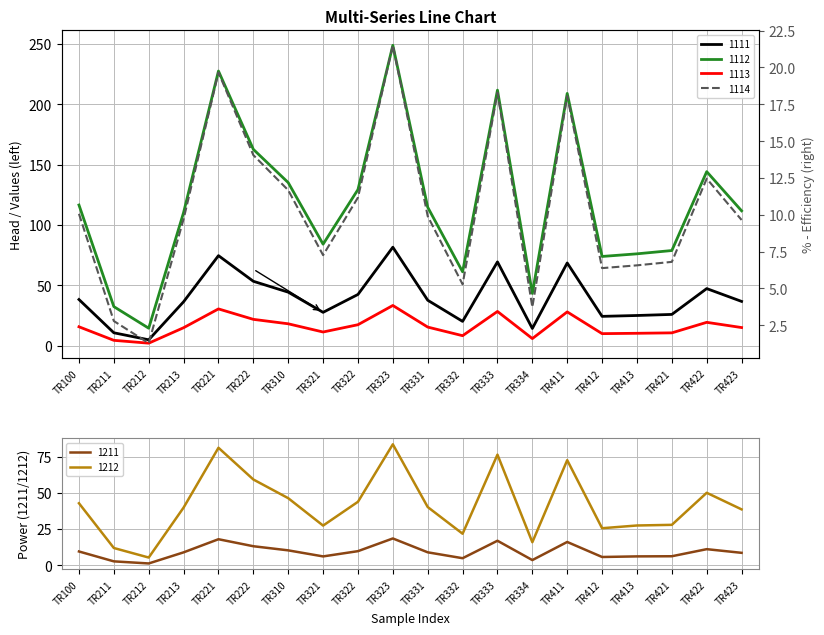

At TR321, list the series in order from largest to smallest.

1112, 1111, 1212, 1113, 1114, 1211